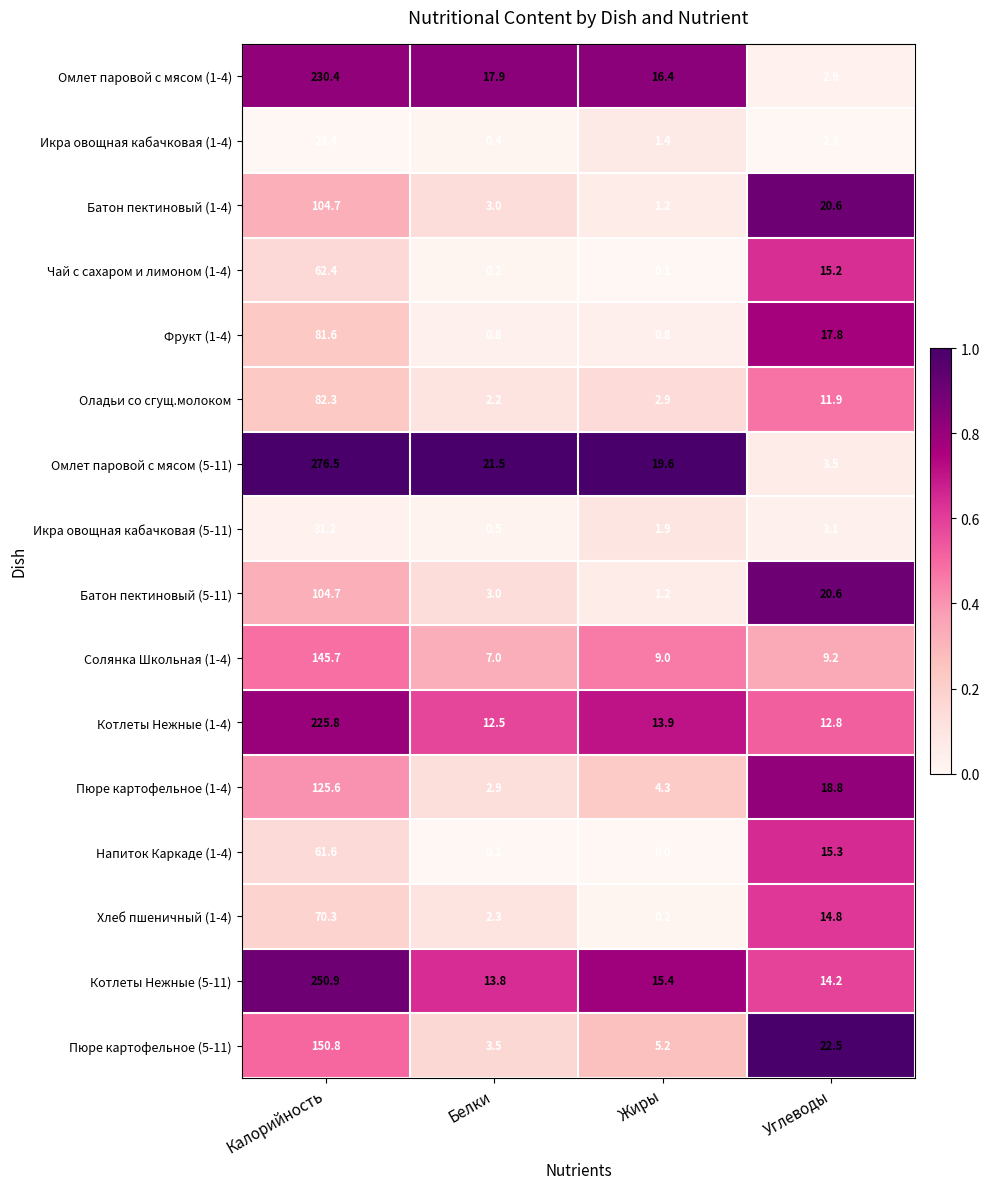

What is the average value of the Чай с сахаром и лимоном (1-4) series?

19.5